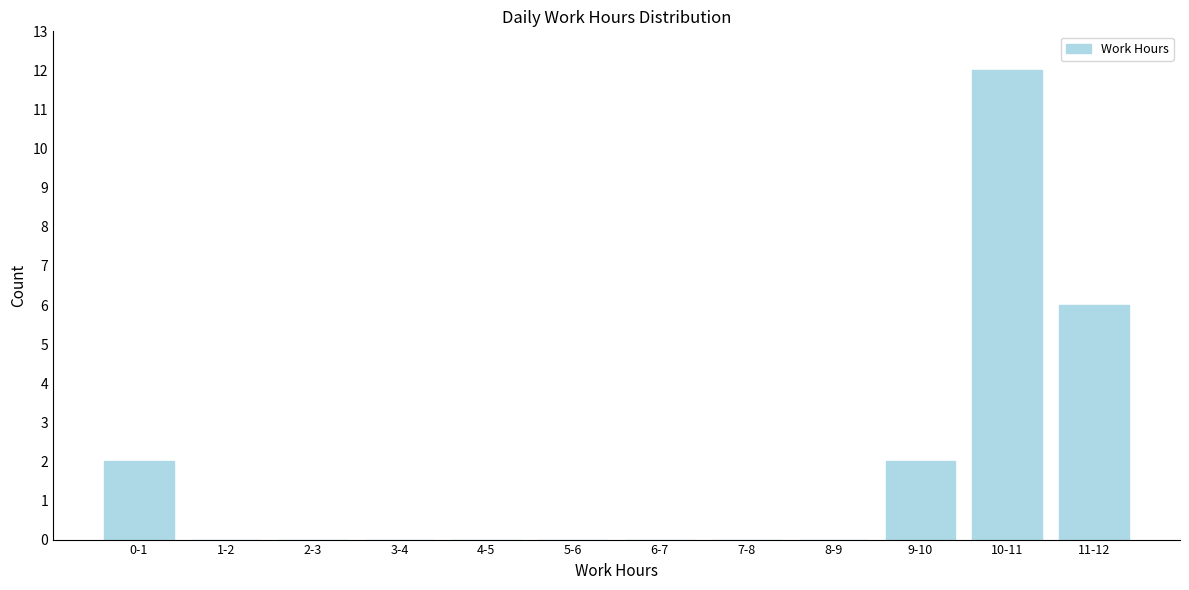

Reading left to right, list all the values displayed in this chart.

0-1=2	1-2=0	2-3=0	3-4=0	4-5=0	5-6=0	6-7=0	7-8=0	8-9=0	9-10=2	10-11=12	11-12=6